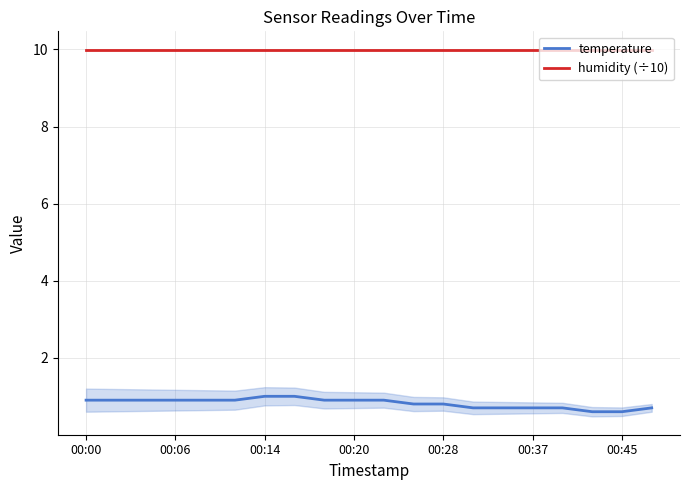

What is the maximum value for humidity (÷10)?

10.0